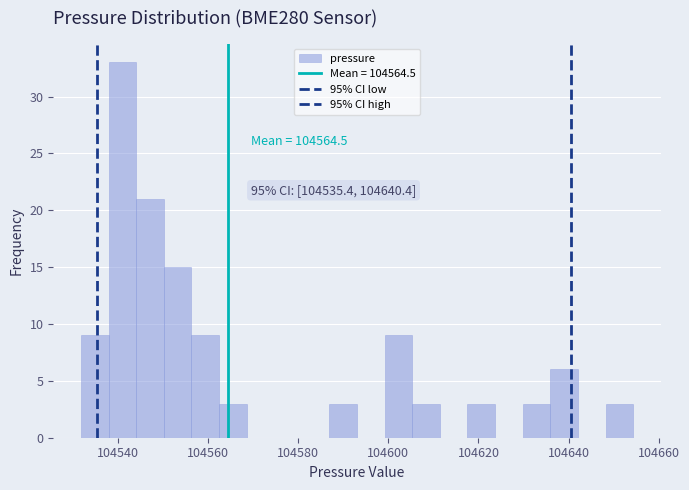

Read against the x-axis, roughly where is the centre of the tallest bar?

104542